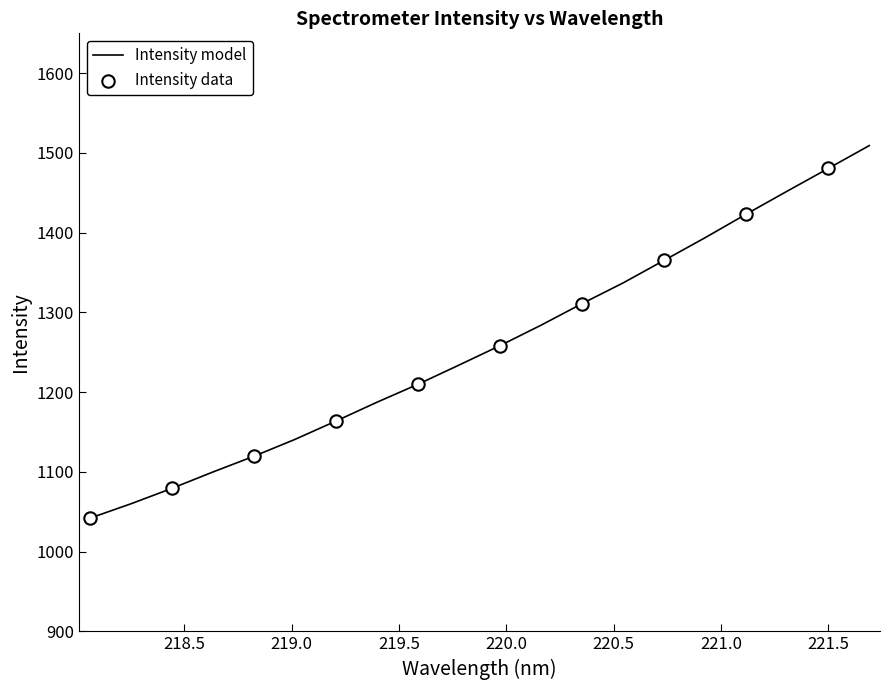

What is the difference between the maximum and minimum values?

467.3